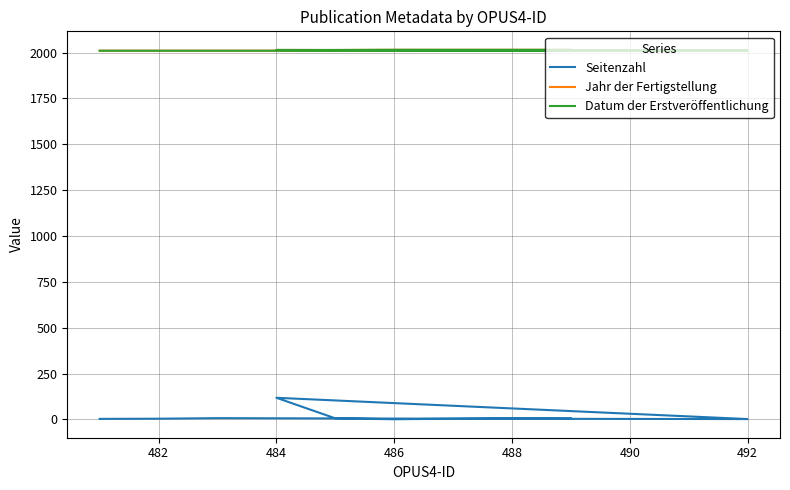

What are all the series names shown in the legend?

Seitenzahl, Jahr der Fertigstellung, Datum der Erstveröffentlichung